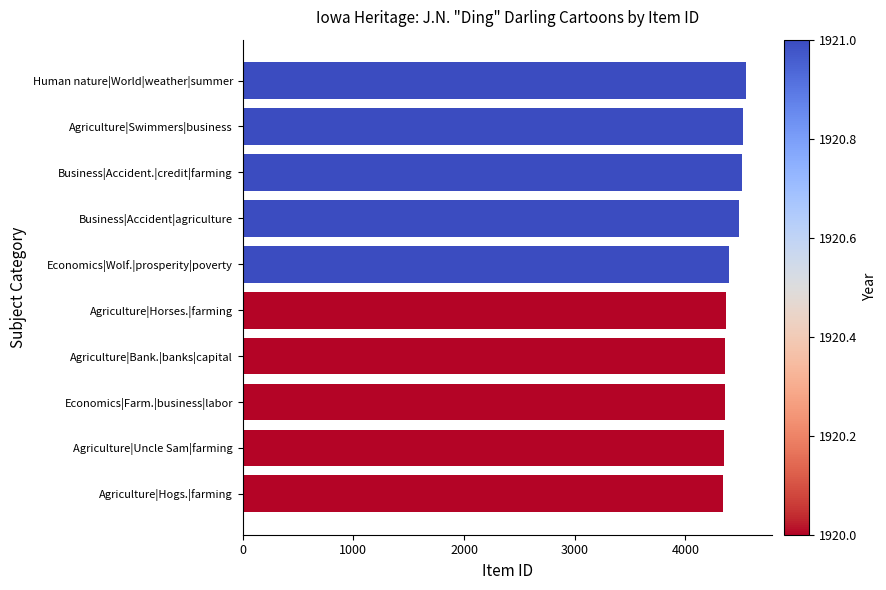

What is the change in value from Agriculture|Uncle Sam|farming to Agriculture|Swimmers|business?

+172